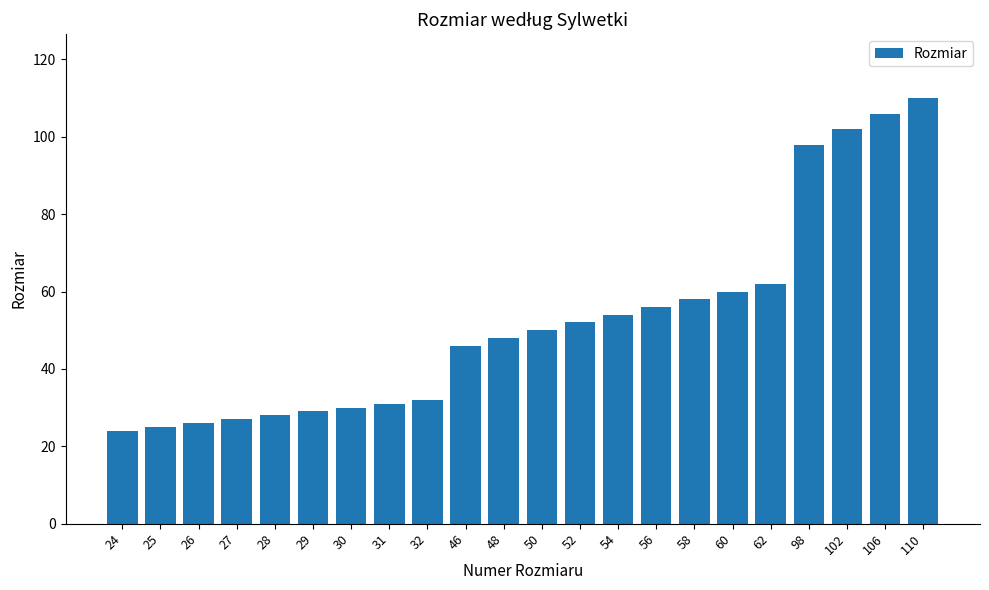

Reading left to right, what are all the values shown in this chart?

24=24	25=25	26=26	27=27	28=28	29=29	30=30	31=31	32=32	46=46	48=48	50=50	52=52	54=54	56=56	58=58	60=60	62=62	98=98	102=102	106=106	110=110